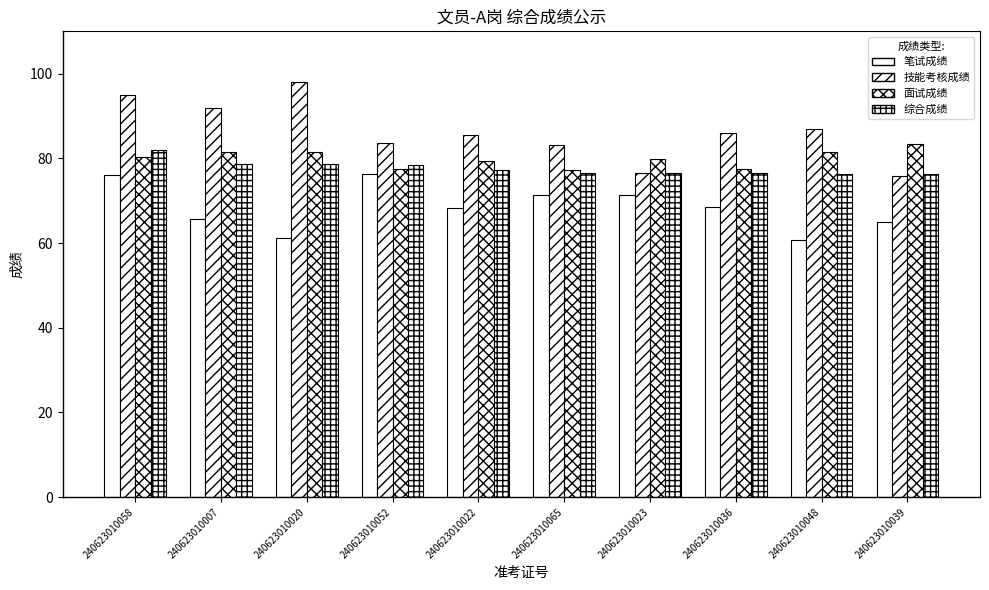

What is the label of the 2nd bar from the left?

240623010007